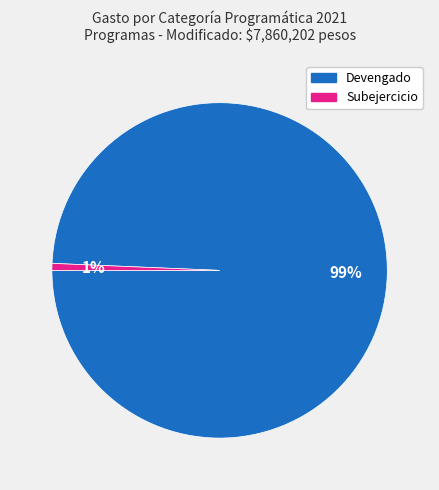

How many segments does this pie chart have?

2